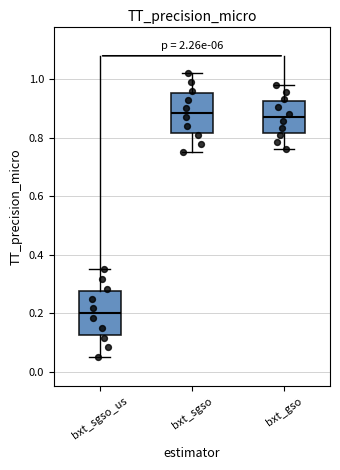

Reading left to right, read every box against the y-axis: the position of its median line, the range the box covers, and the ends of its whiskers. The values are not printed on the chart, so give them approximately, as read against the axis.

bxt_sgso_us: median 0.20, box 0.12 to 0.28, whiskers 0.06 to 0.36
bxt_sgso: median 0.88, box 0.82 to 0.96, whiskers 0.76 to 1.02
bxt_gso: median 0.88, box 0.82 to 0.92, whiskers 0.76 to 0.98